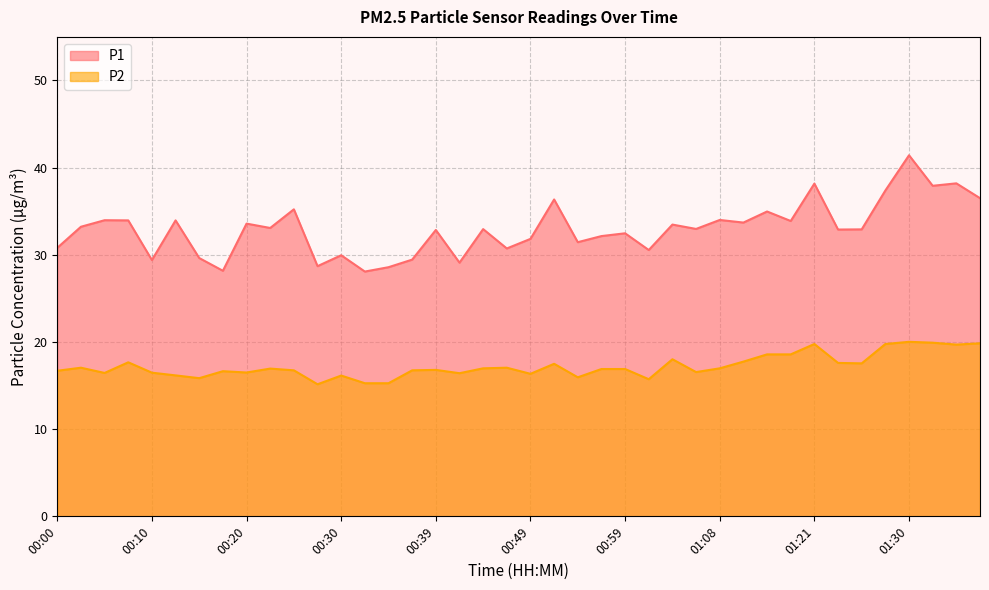

What is the difference between the maximum and minimum values in the P2 series?

4.9